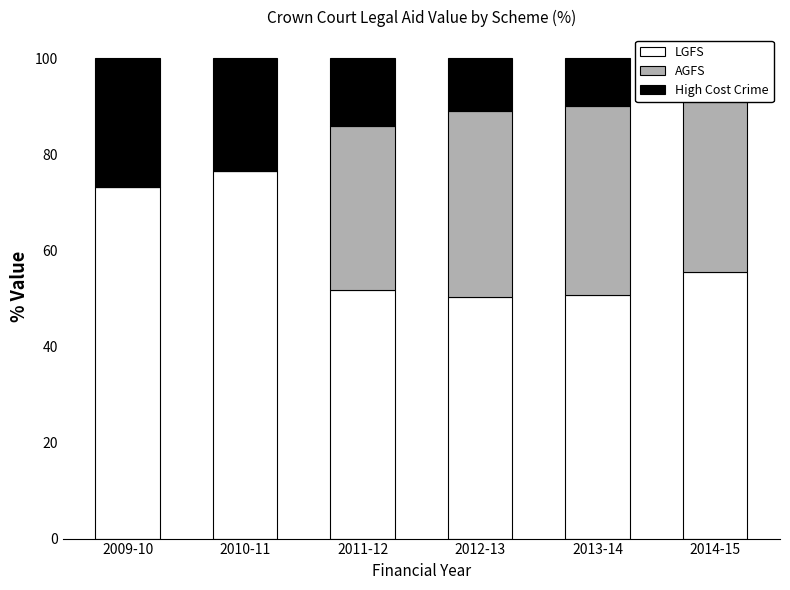

What is the sum of the LGFS values at 2013-14 and 2010-11?

127.3